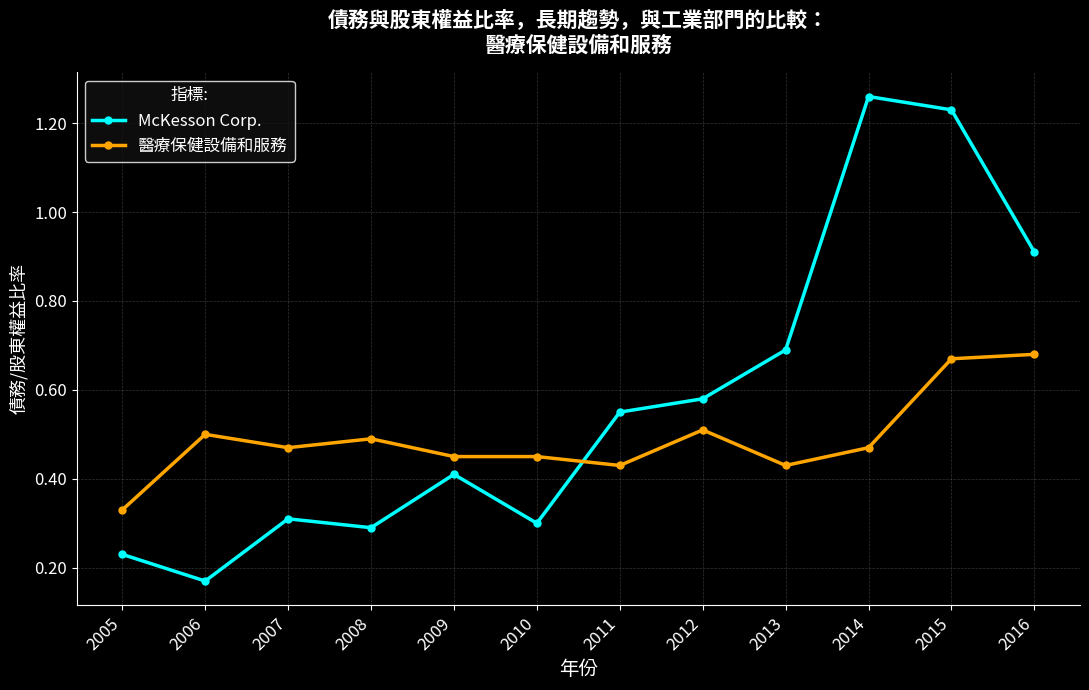

The value of 醫療保健設備和服務 at 2014 is 0.2. True or false?

False